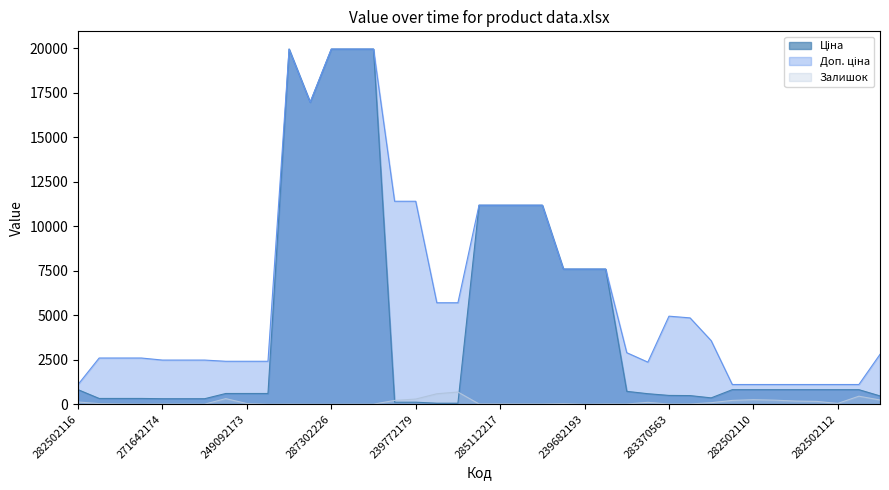

Reading left to right, list all the values displayed in this chart.

Ціна: 282502116=818.5	271652174=324.8	271652173=324.8	271652172=324.8	271642174=310.3	271642173=310.3	271642172=310.3	249092174=603.7	249092173=603.7	249092172=603.7	287302223=19964.2	287292222=16976.3	287302226=19964.2	287302225=19964.2	287302224=19964.2	239772195=114.1	239772179=114.1	239732195=57.0	239732179=57.0	285112220=11188.2	285112217=11188.2	285111961=11188.2	285111912=11188.2	239682195=7596.5	239682193=7596.5	239682179=7596.5	283280563=724.5	283220563=591.6	283370563=495.0	283340563=485.4	283310563=357.4	282502117=818.5	282502110=818.5	282502115=818.5	282502114=818.5	282502113=818.5	282502112=818.5	282502111=818.5	281720563=467.3
Доп. ціна: 282502116=1109.2	271652174=2598.3	271652173=2598.3	271652172=2598.3	271642174=2482.4	271642173=2482.4	271642172=2482.4	249092174=2414.8	249092173=2414.8	249092172=2414.8	287302223=19964.2	287292222=16976.3	287302226=19964.2	287302225=19964.2	287302224=19964.2	239772195=11410.0	239772179=11410.0	239732195=5705.0	239732179=5705.0	285112220=11188.2	285112217=11188.2	285111961=11188.2	285111912=11188.2	239682195=7596.5	239682193=7596.5	239682179=7596.5	283280563=2897.8	283220563=2366.5	283370563=4950.4	283340563=4853.8	283310563=3573.9	282502117=1109.2	282502110=1109.2	282502115=1109.2	282502114=1109.2	282502113=1109.2	282502112=1109.2	282502111=1109.2	281720563=2803.6
Залишок: 282502116=125.0	271652174=35.0	271652173=15.0	271652172=4.0	271642174=11.0	271642173=10.0	271642172=4.0	249092174=316.0	249092173=38.0	249092172=0.0	287302223=7.0	287292222=2.0	287302226=0.0	287302225=5.0	287302224=3.0	239772195=214.0	239772179=290.0	239732195=588.0	239732179=686.0	285112220=17.0	285112217=17.0	285111961=17.0	285111912=15.0	239682195=39.0	239682193=0.0	239682179=16.0	283280563=11.0	283220563=106.0	283370563=9.0	283340563=14.0	283310563=85.0	282502117=215.0	282502110=256.0	282502115=229.0	282502114=178.0	282502113=159.0	282502112=46.0	282502111=451.0	281720563=239.0